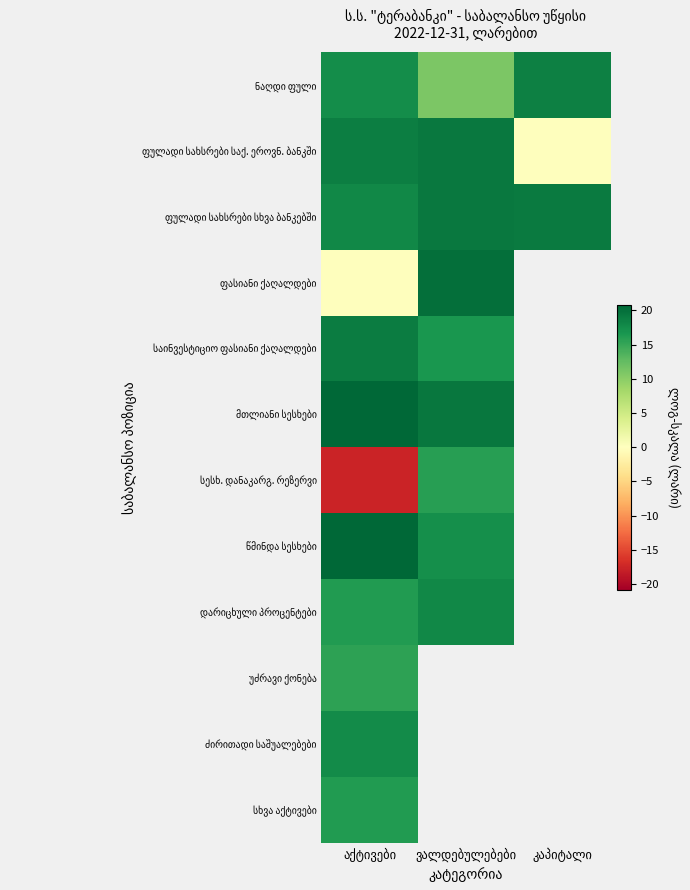

Rank the categories by ფულადი სახსრები საქ. ეროვნ. ბანკში value from lowest to highest.

კაპიტალი, აქტივები, ვალდებულებები